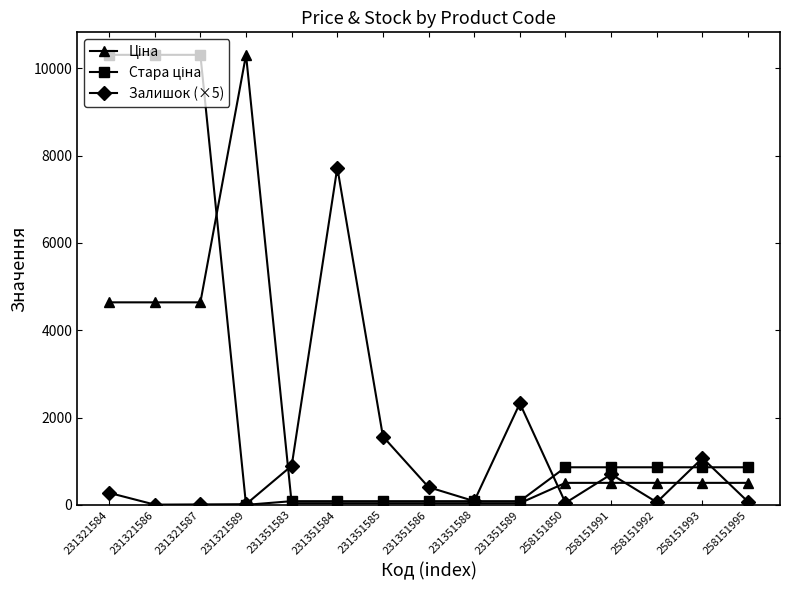

The value of Залишок (×5) at 231351585 is 398.4. True or false?

False